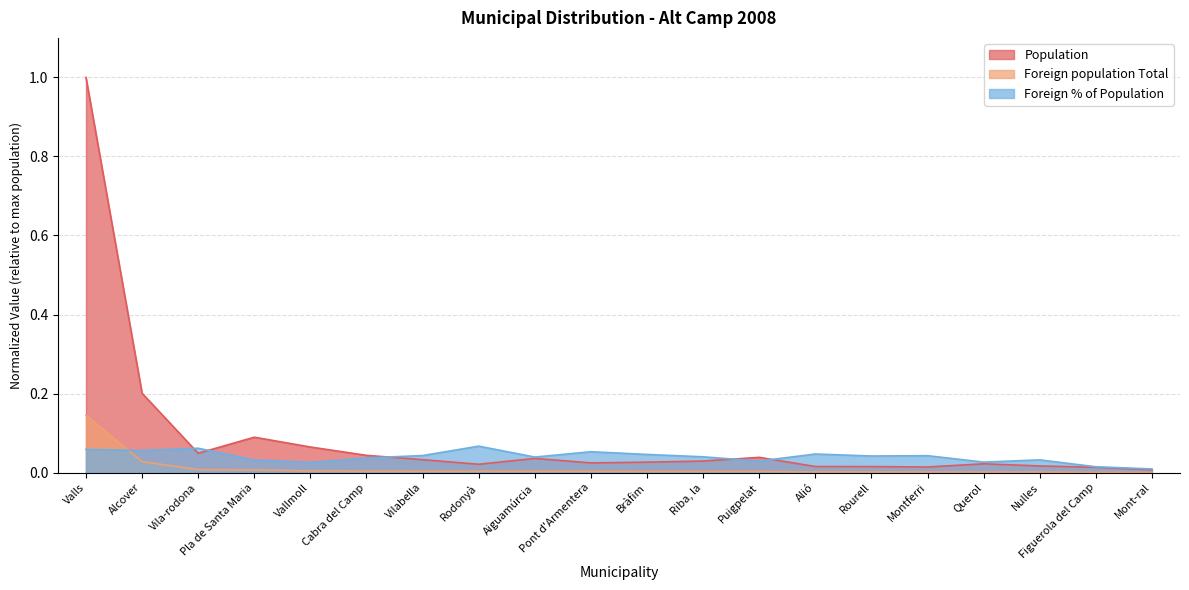

True or false: Foreign % of Population and Foreign population Total cross at least once.

True